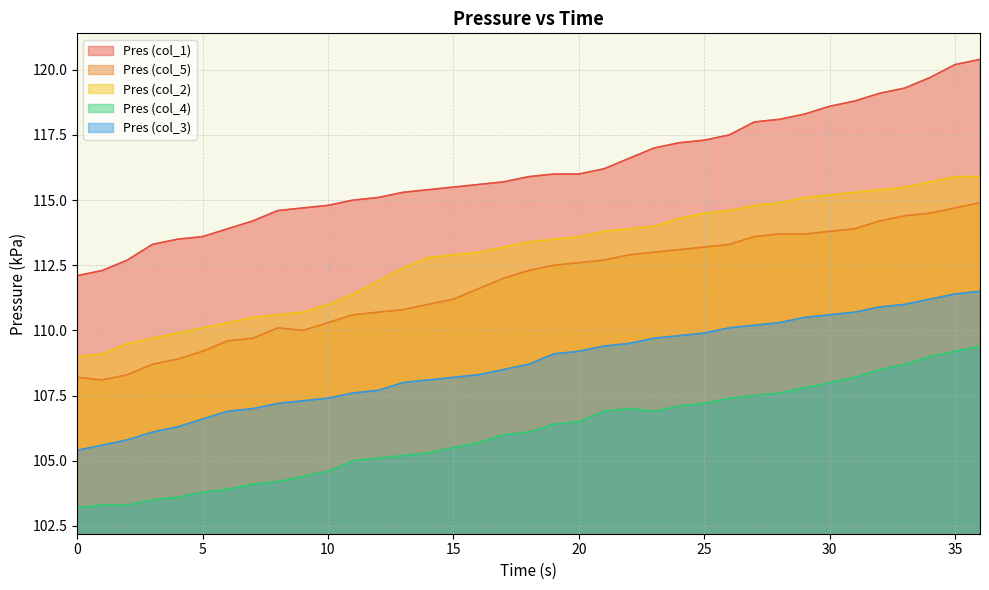

True or false: Pres (col_5) has more than 1 interior local peaks.

False